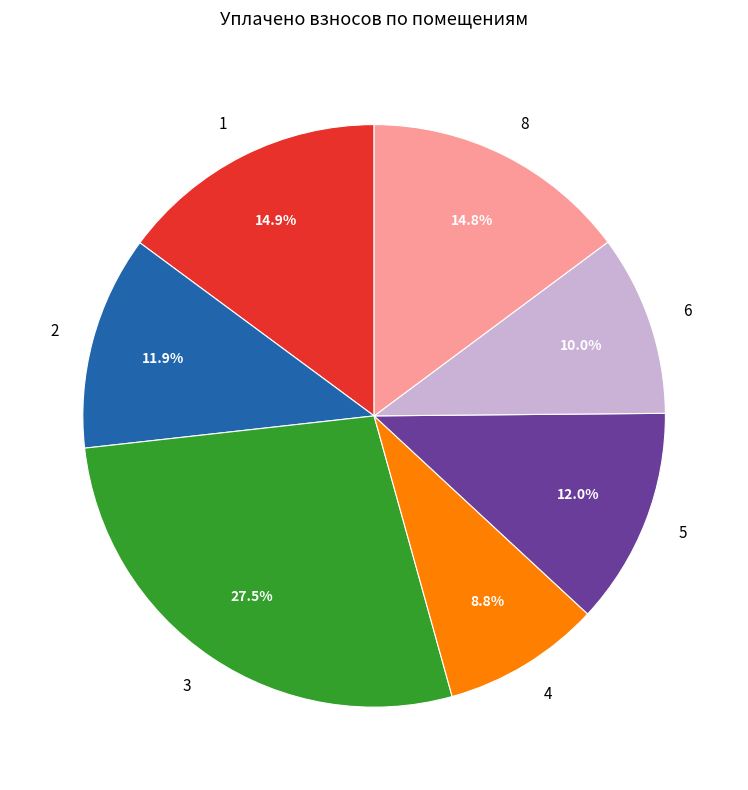

Which slice is the smallest?

4